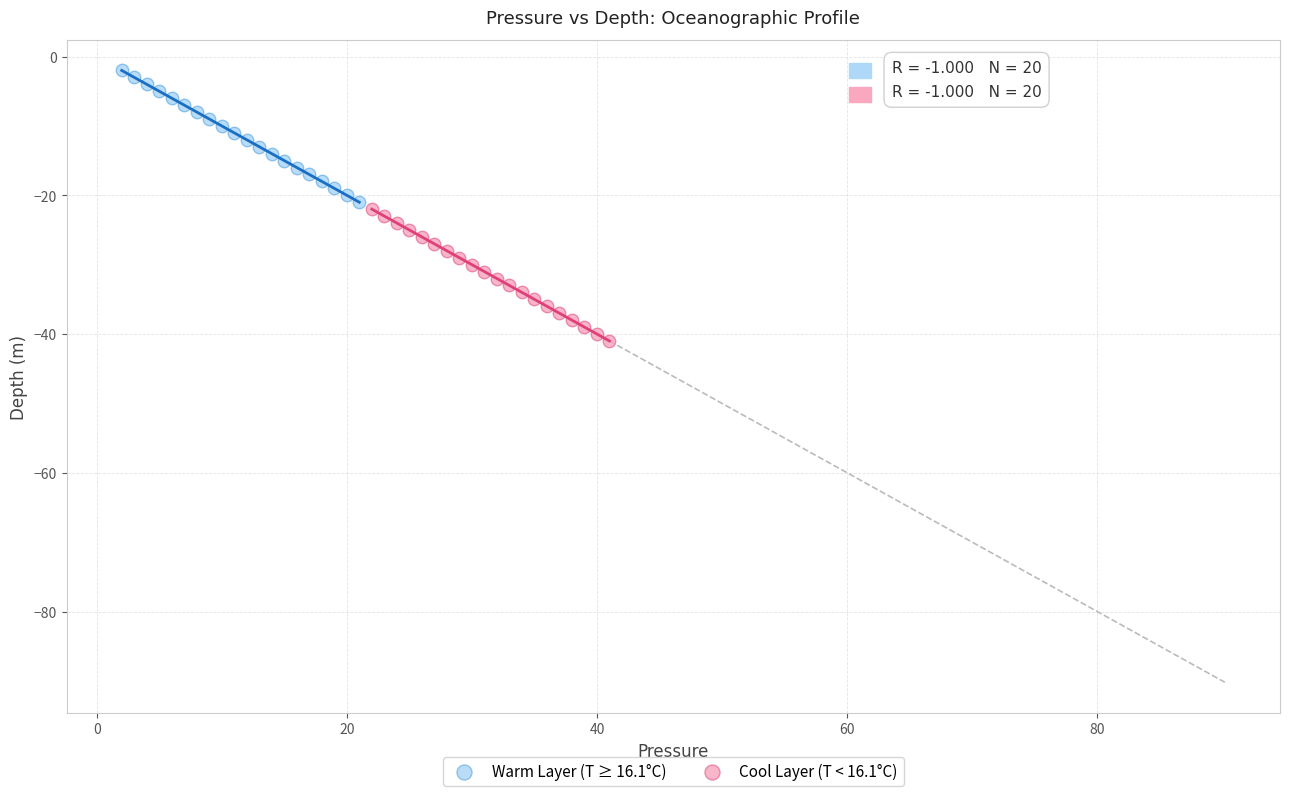

Which series contains the lowest Y value?

Cool Layer (T < 16.1°C)